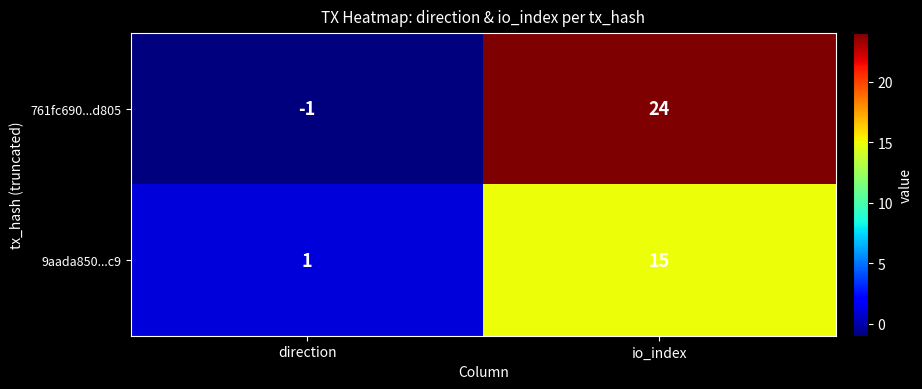

The 9aada850...c9 series shows 21 at io_index. True or false?

False